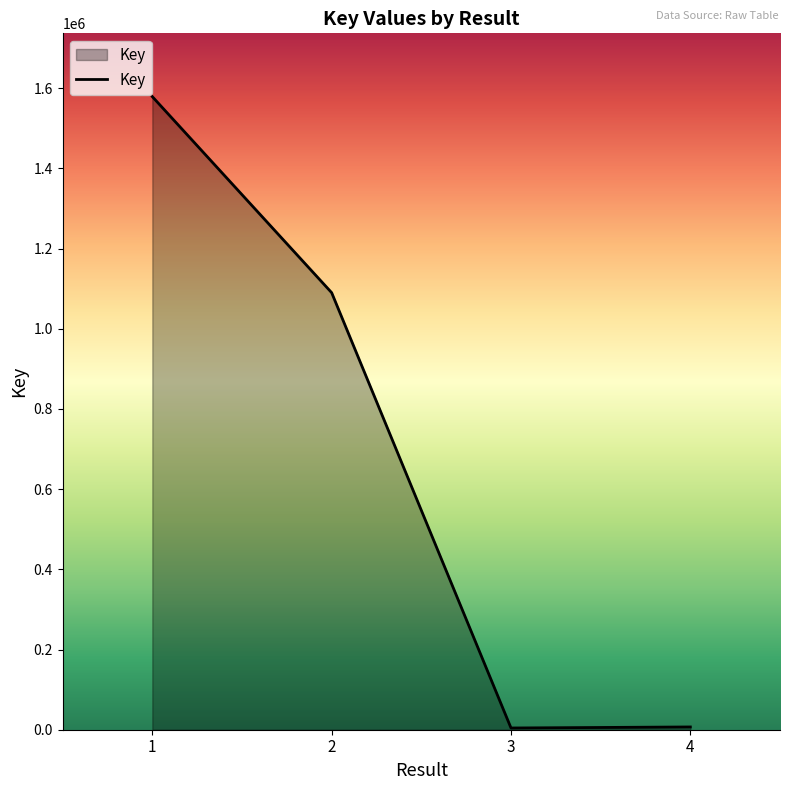

What is the maximum value shown in the chart?

1579076